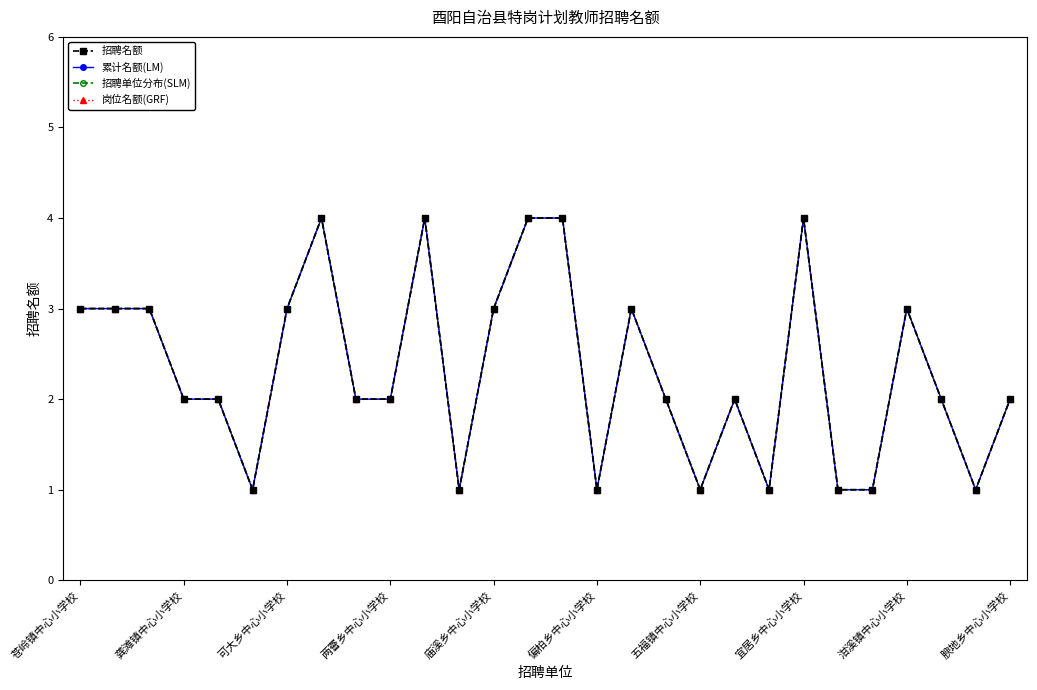

Does the chart have visible grid lines?

No